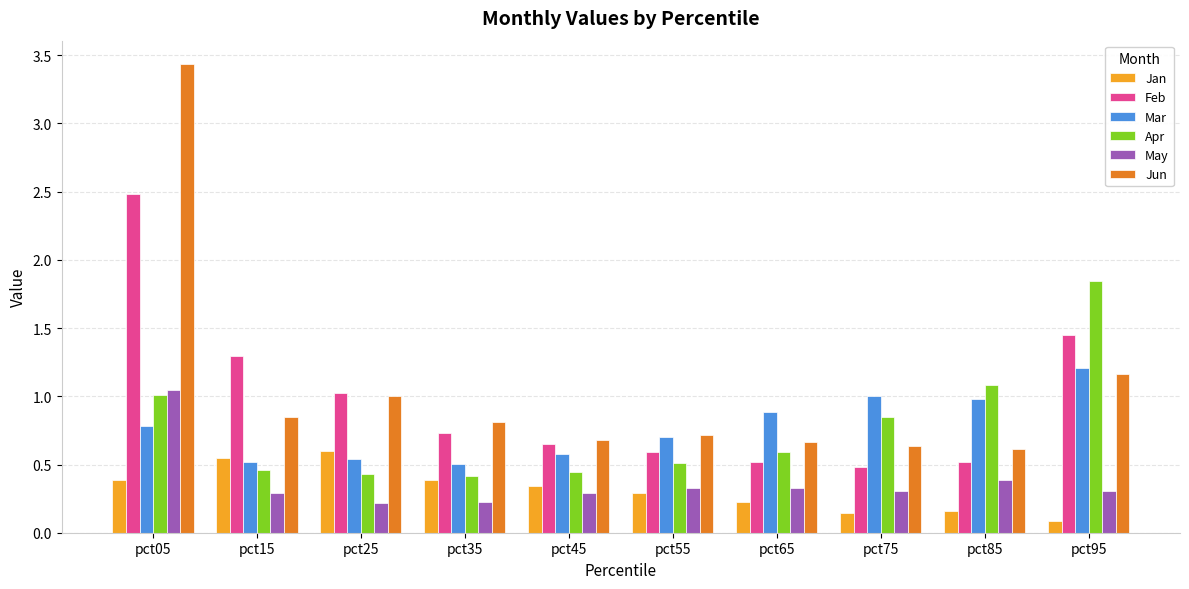

What is the difference between the maximum and minimum values in the Feb series?

2.0